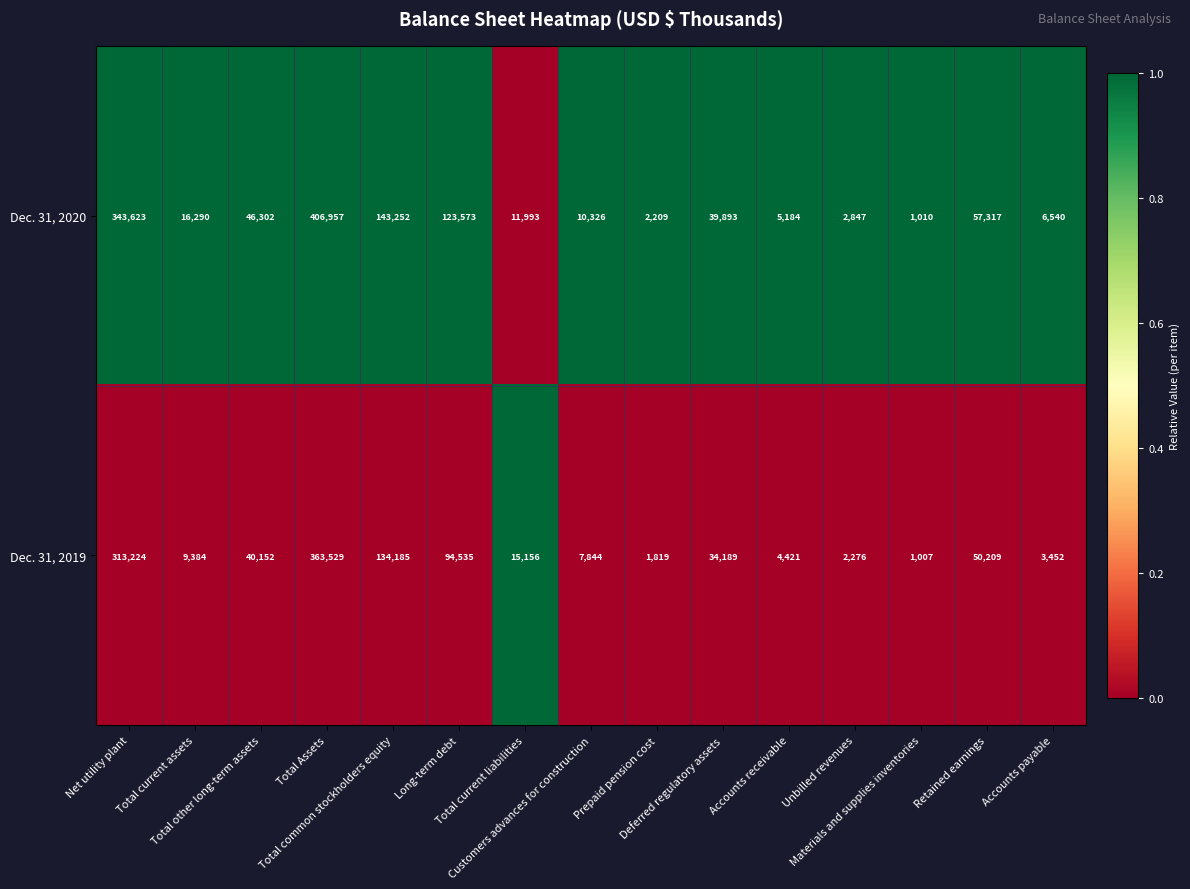

Which series has the largest total across all categories?

Dec. 31, 2020